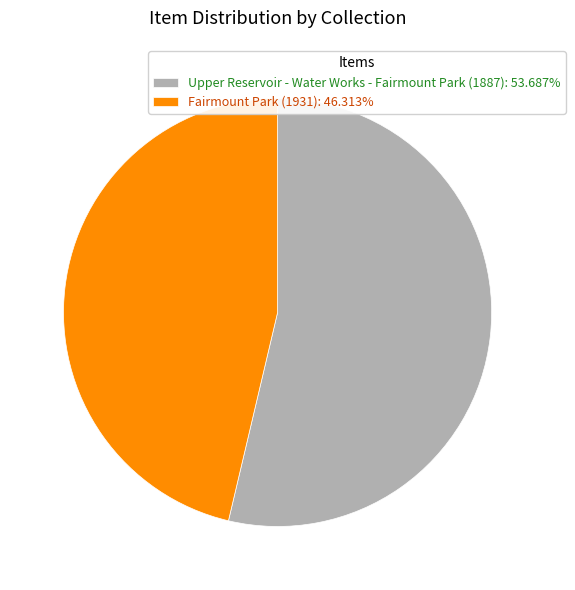

Do Upper Reservoir - Water Works - Fairmount Park (1887): 53.687% and Fairmount Park (1931): 46.313% together represent more than half of the pie?

Yes